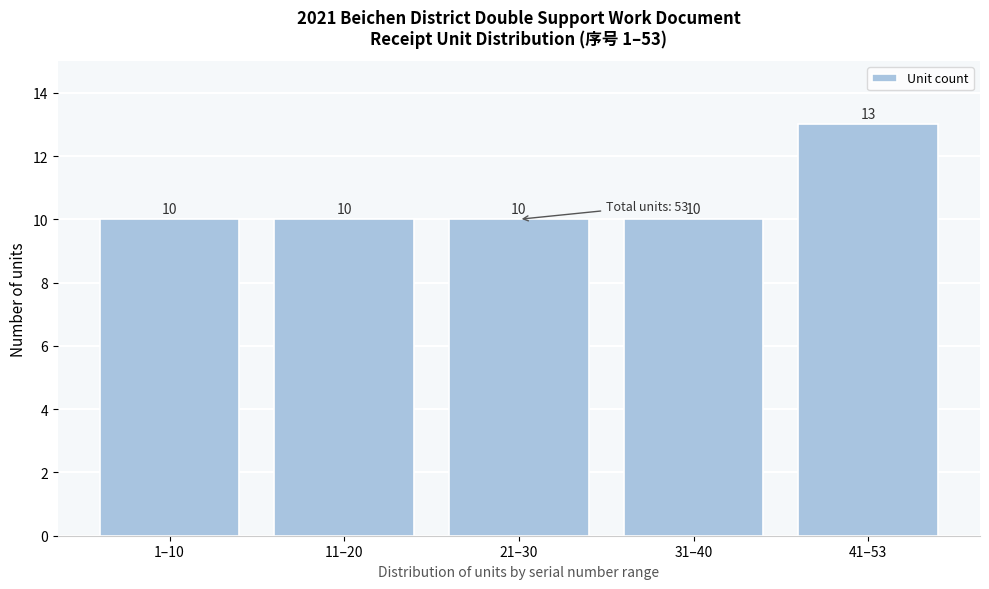

Reading left to right, list all the values displayed in this chart.

1–10=10	11–20=10	21–30=10	31–40=10	41–53=13